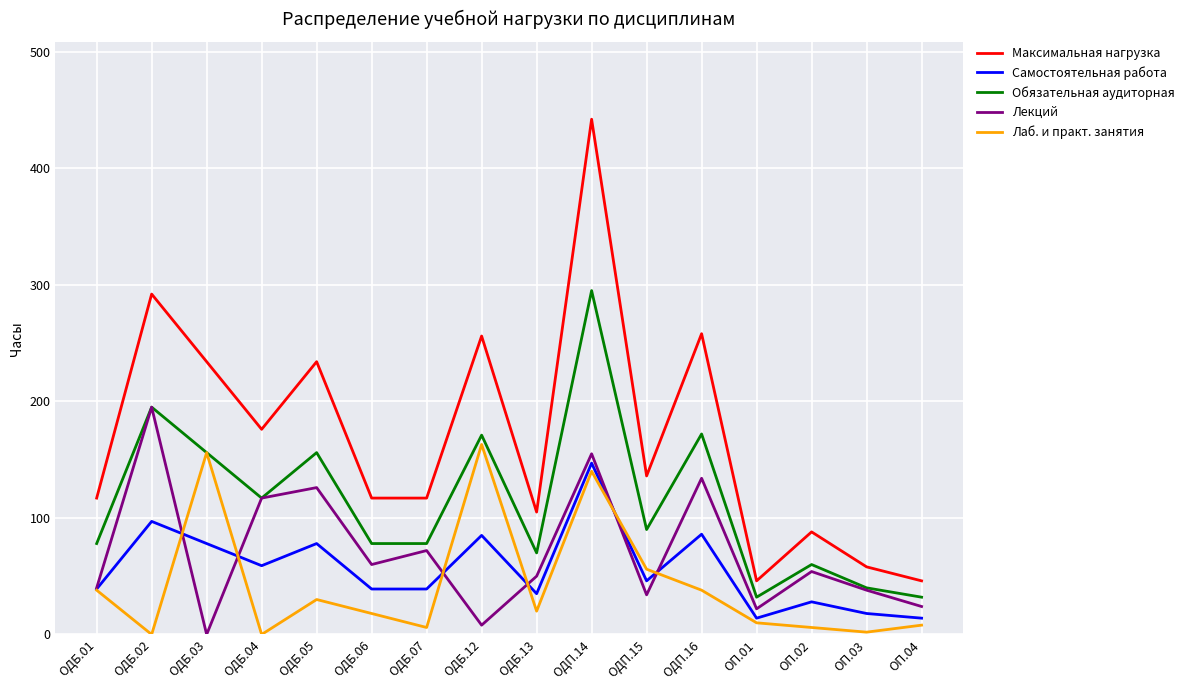

What position from the left is ОДБ.05?

5